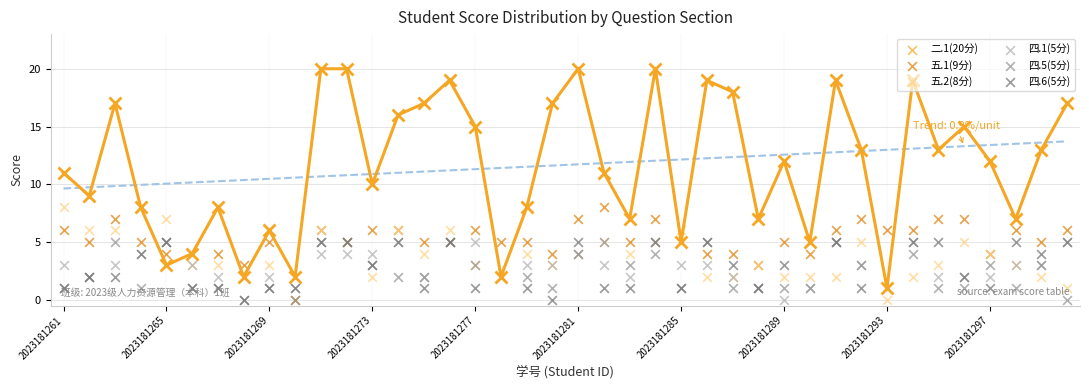

Which series has the largest Y range (max minus min)?

二.1(20分)